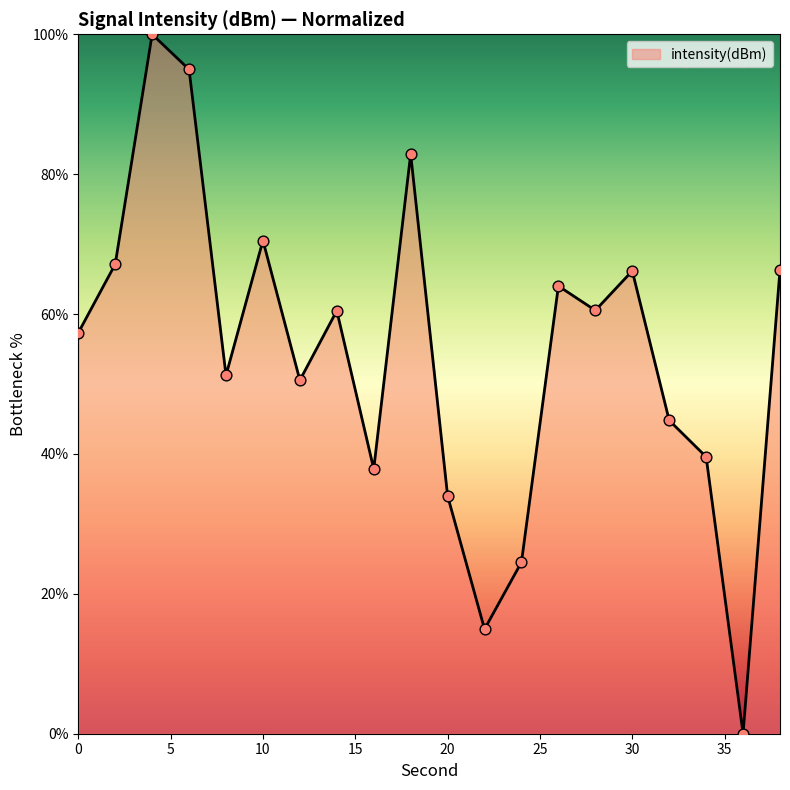

What is the difference between the maximum and minimum values?

100.0